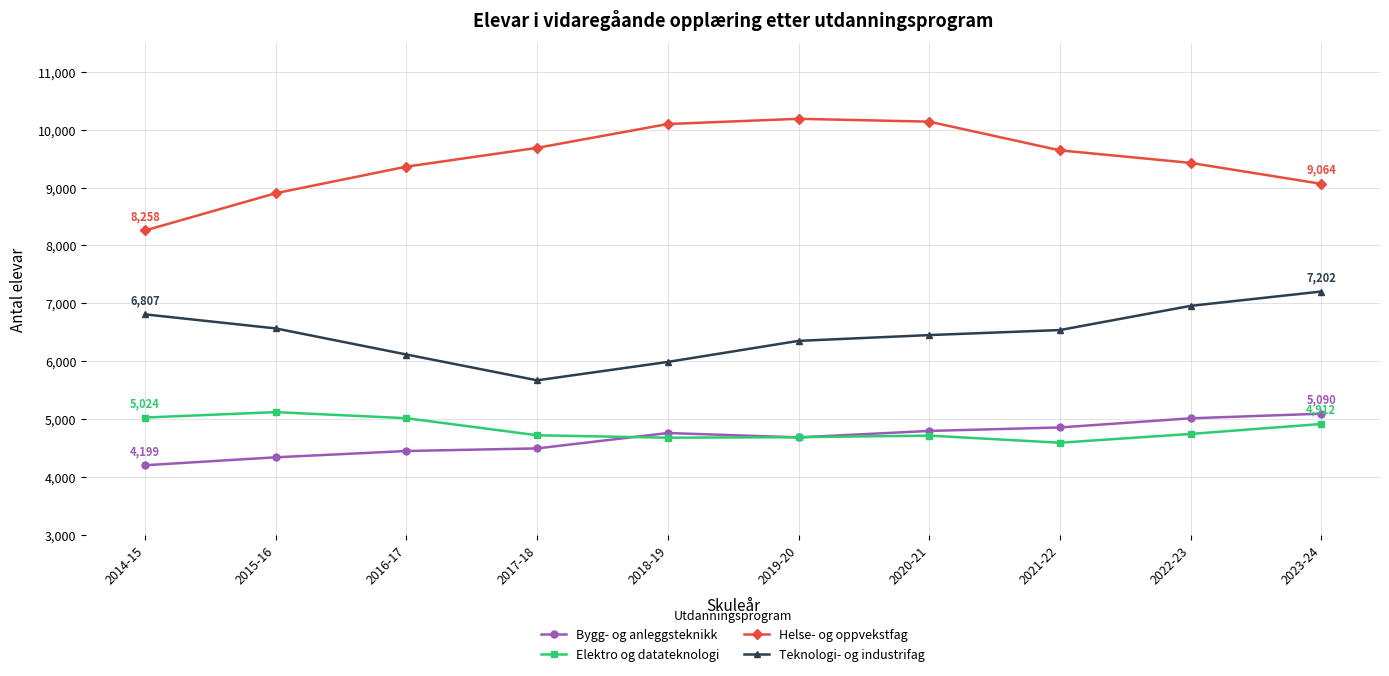

What is the sum of the Teknologi- og industrifag values at 2023-24 and 2016-17?

13315